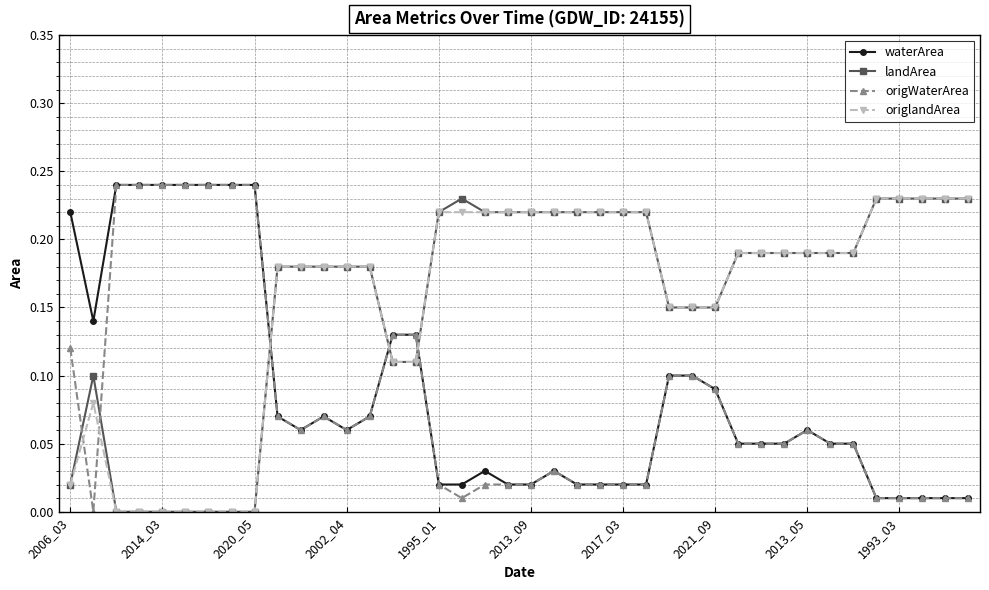

How many values in origWaterArea are above zero?

39